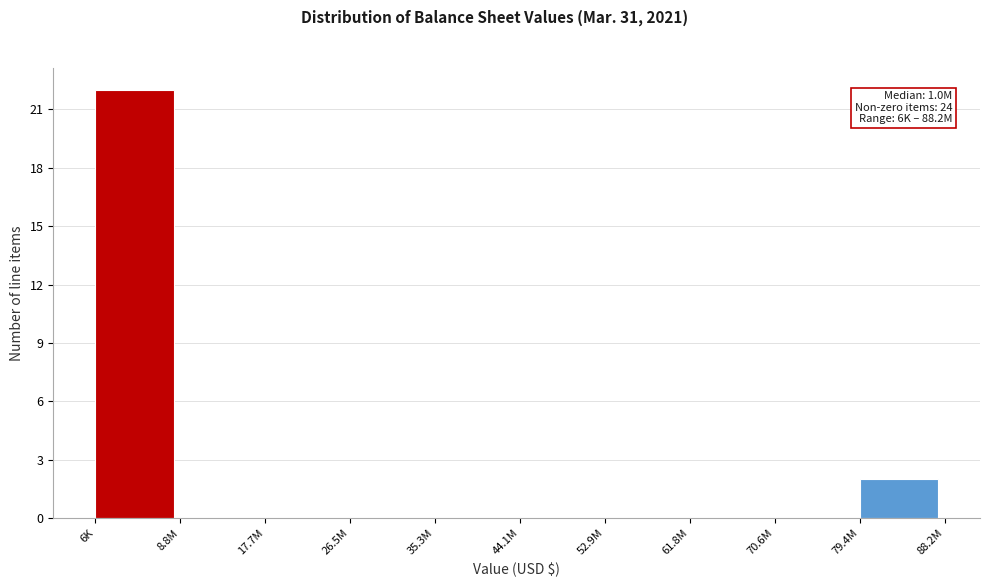

Reading right to left, transcribe all the data shown in this chart.

79.4M=2	70.6M=0	61.8M=0	52.9M=0	44.1M=0	35.3M=0	26.5M=0	17.7M=0	8.8M=0	6K=22